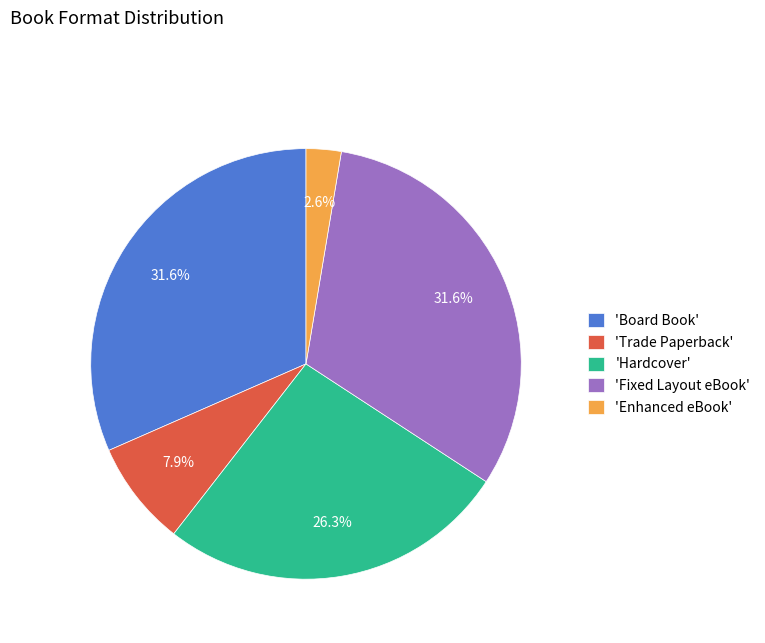

To the nearest percent, what is the average slice percentage?

20%